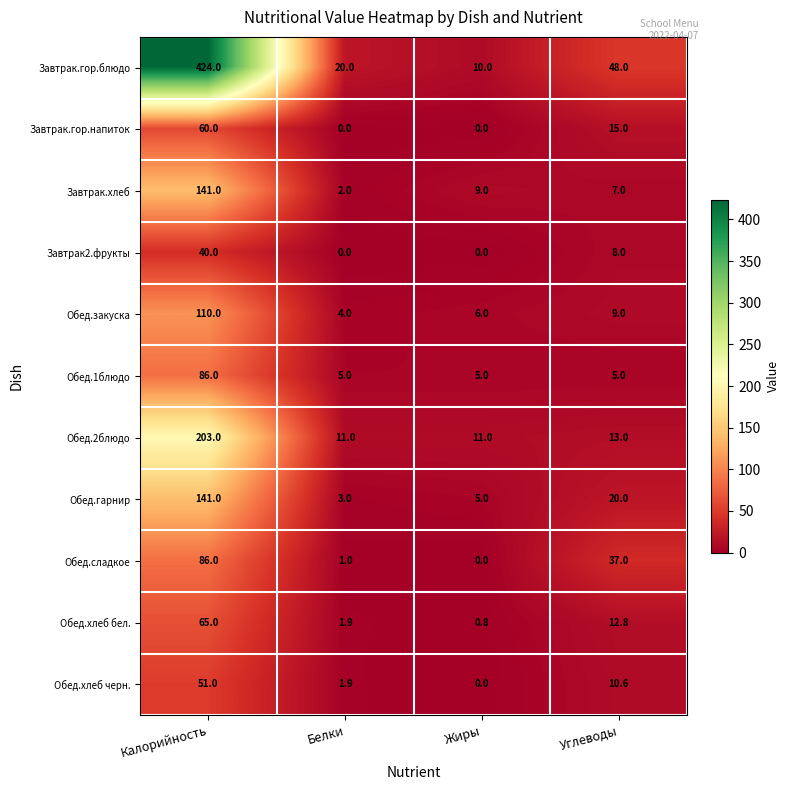

What is the difference between the Обед.закуска values at Белки and Жиры?

2.0